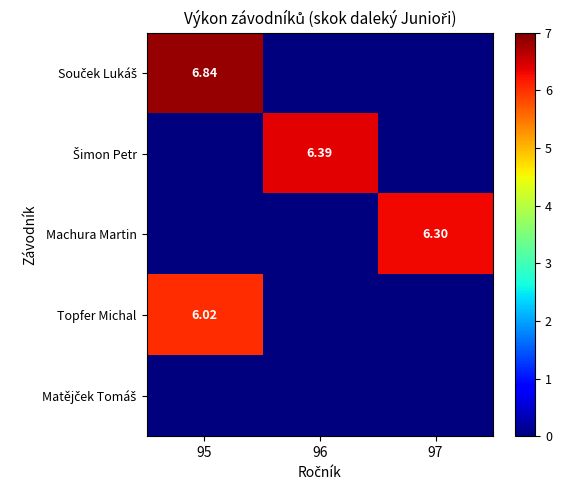

Is it true that Šimon Petr equals 0.0 at 97?

True